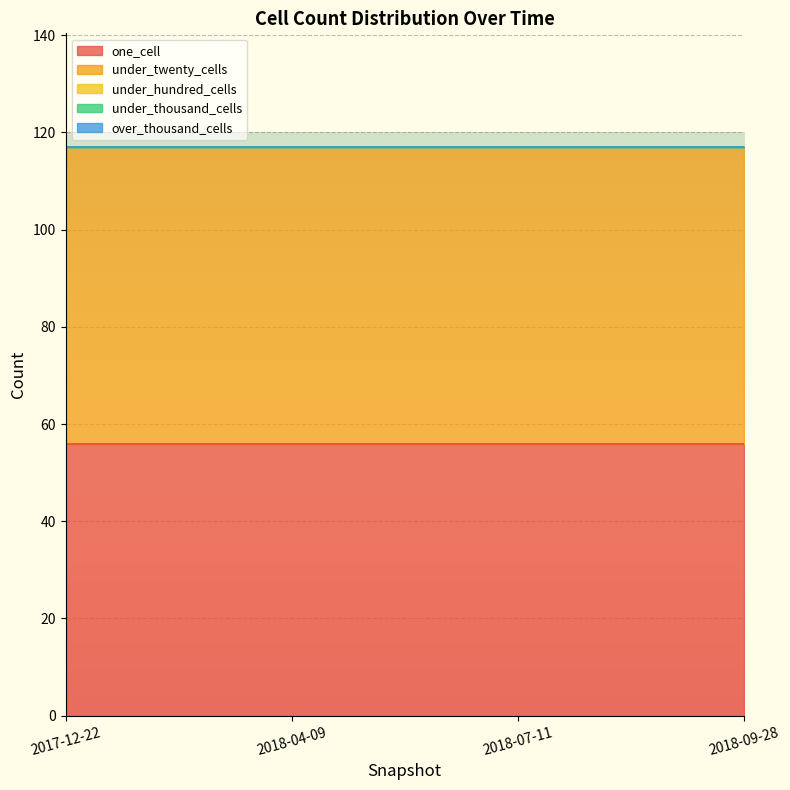

Reading left to right, what are all the values shown in this chart?

one_cell: 2017-12-22=56	2018-04-09=56	2018-07-11=56	2018-09-28=56
under_twenty_cells: 2017-12-22=61	2018-04-09=61	2018-07-11=61	2018-09-28=61
under_hundred_cells: 2017-12-22=0	2018-04-09=0	2018-07-11=0	2018-09-28=0
under_thousand_cells: 2017-12-22=0	2018-04-09=0	2018-07-11=0	2018-09-28=0
over_thousand_cells: 2017-12-22=0	2018-04-09=0	2018-07-11=0	2018-09-28=0